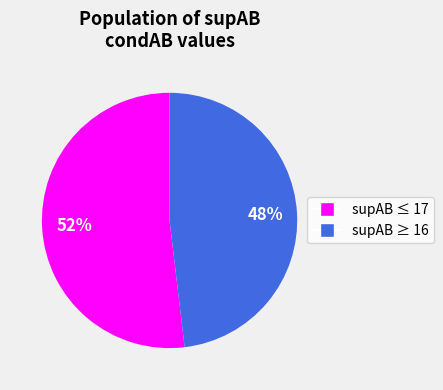

To the nearest percent, what is the difference between the largest and smallest slice percentages?

4%